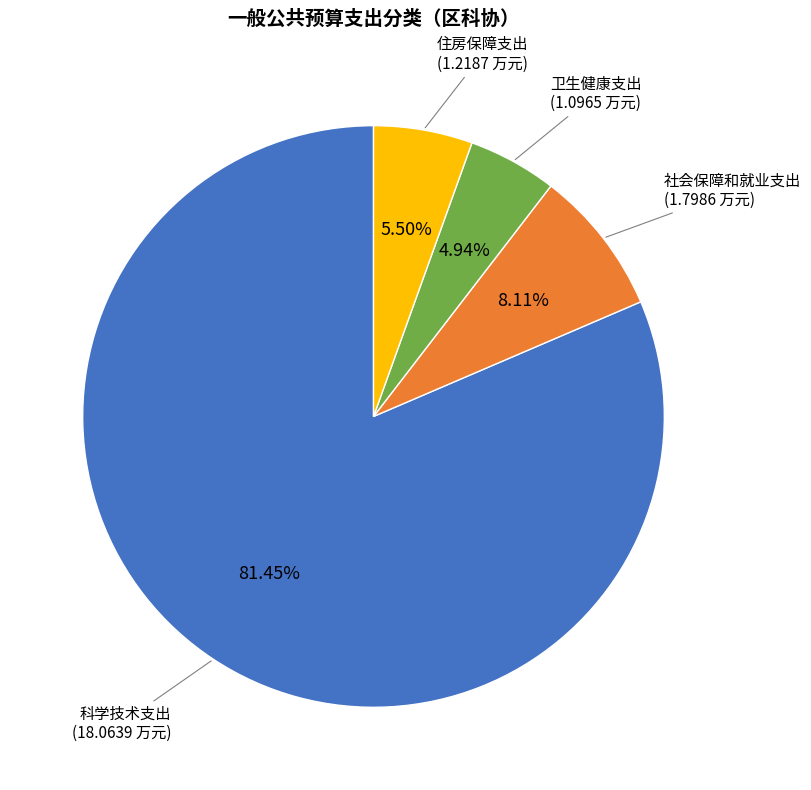

To the nearest percent, what is the average slice percentage?

25%